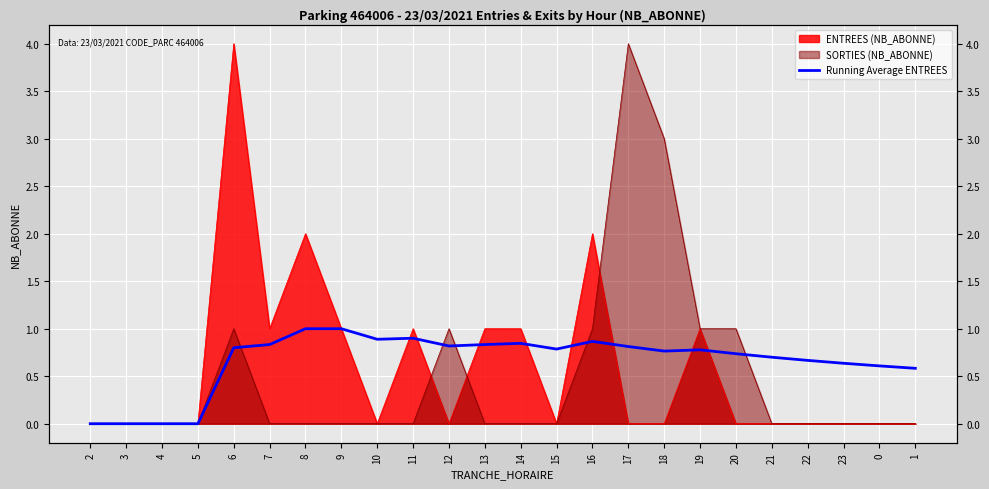

At which category does the chart reach its minimum across all series?

2